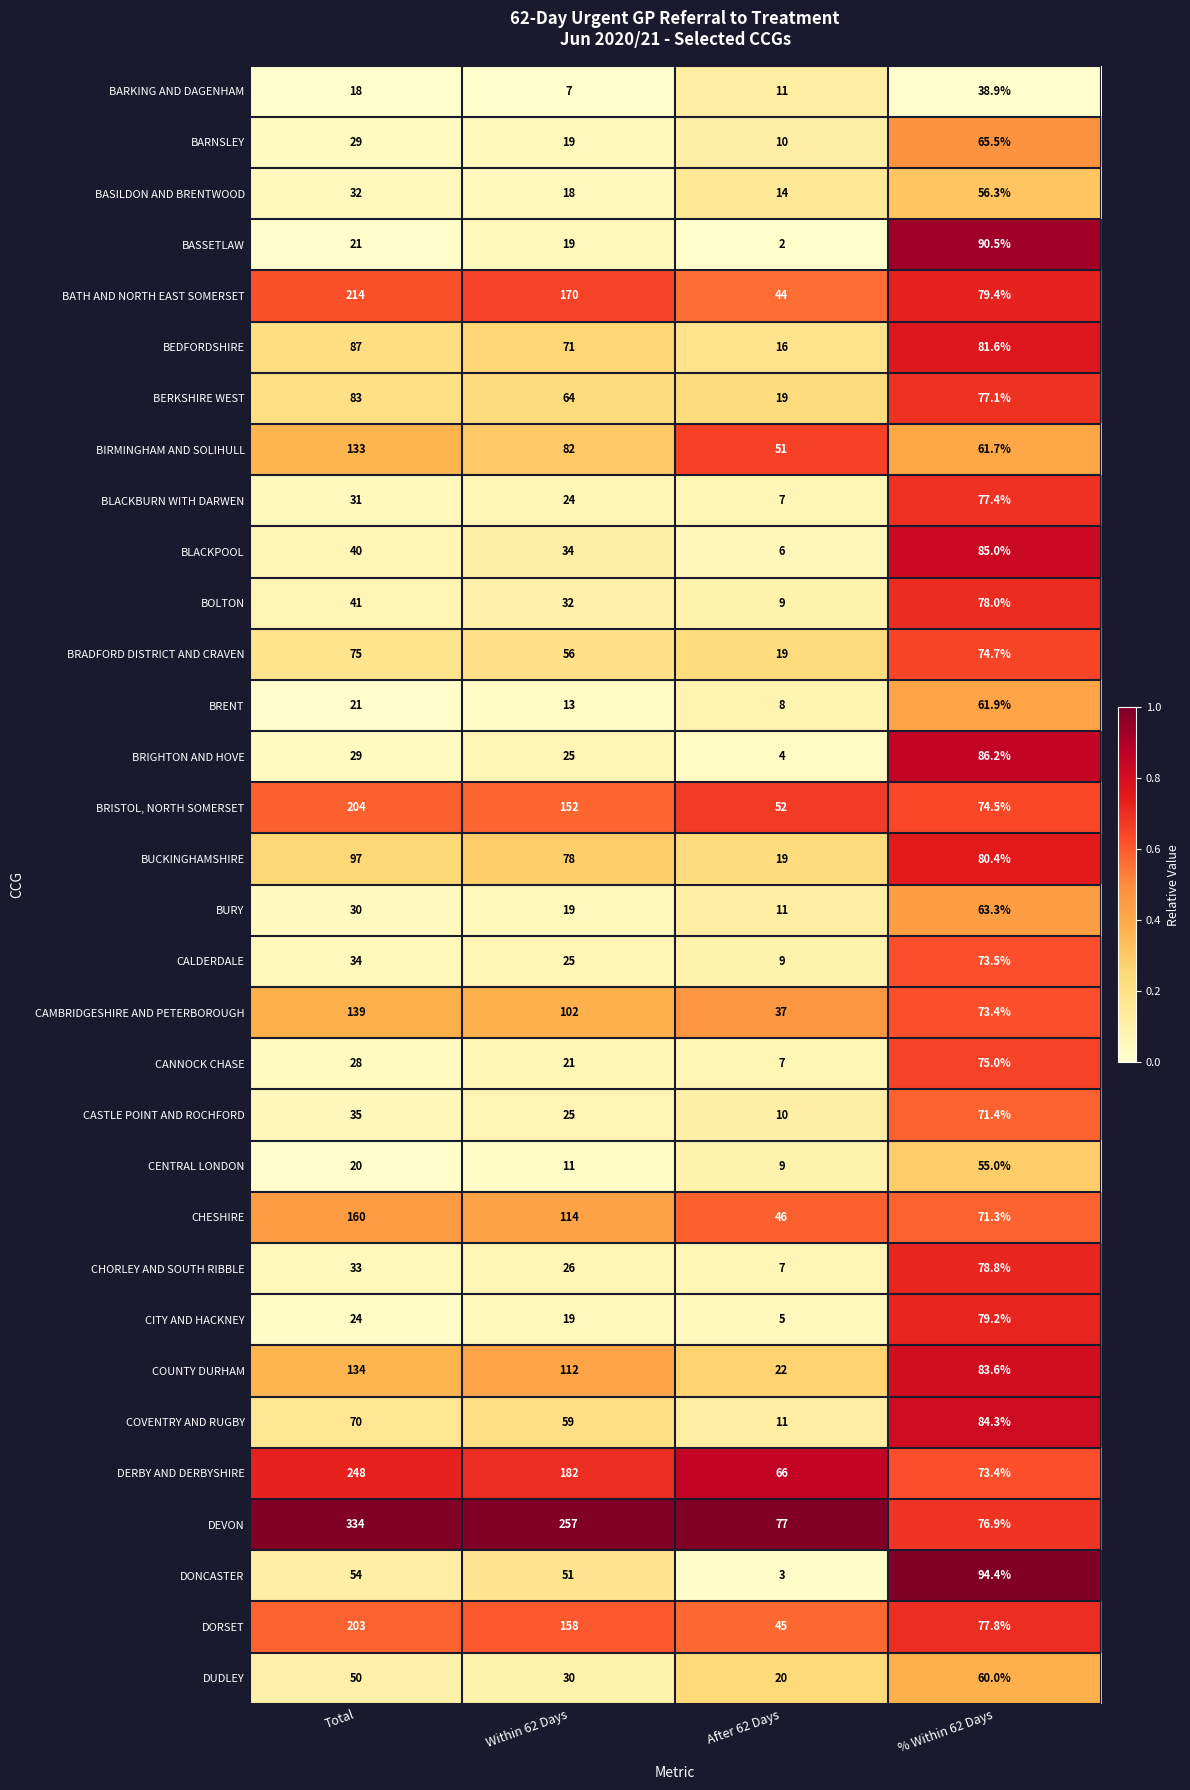

Which series changed the most between Total and % Within 62 Days?

DEVON